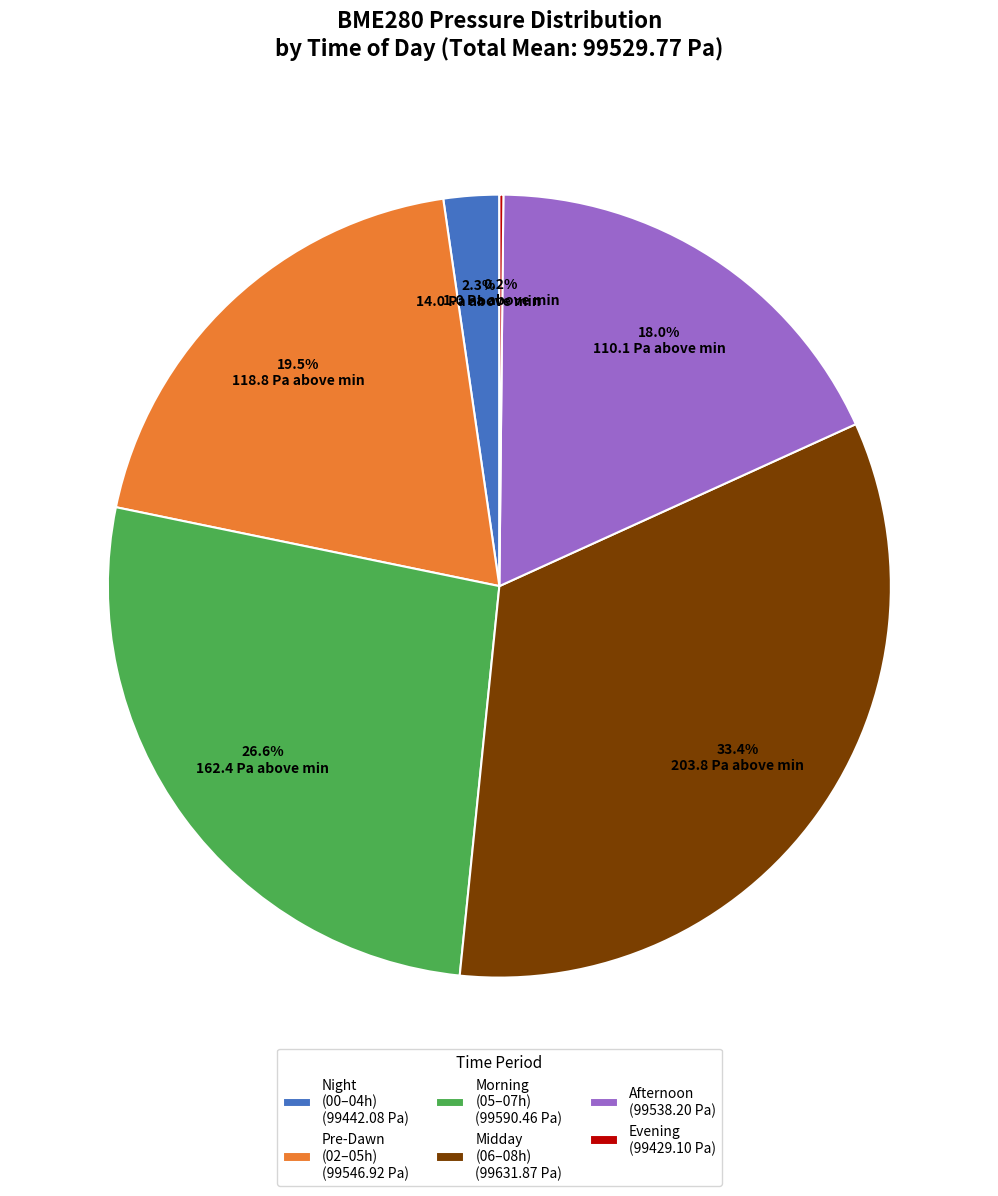

Is there a majority slice in this chart?

No